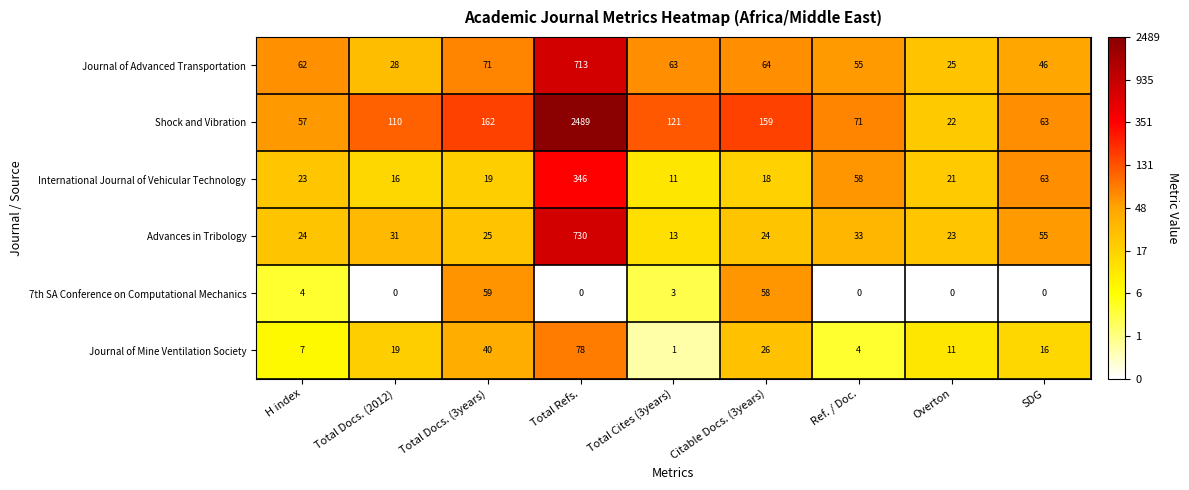

Count the number of data series in this chart.

6